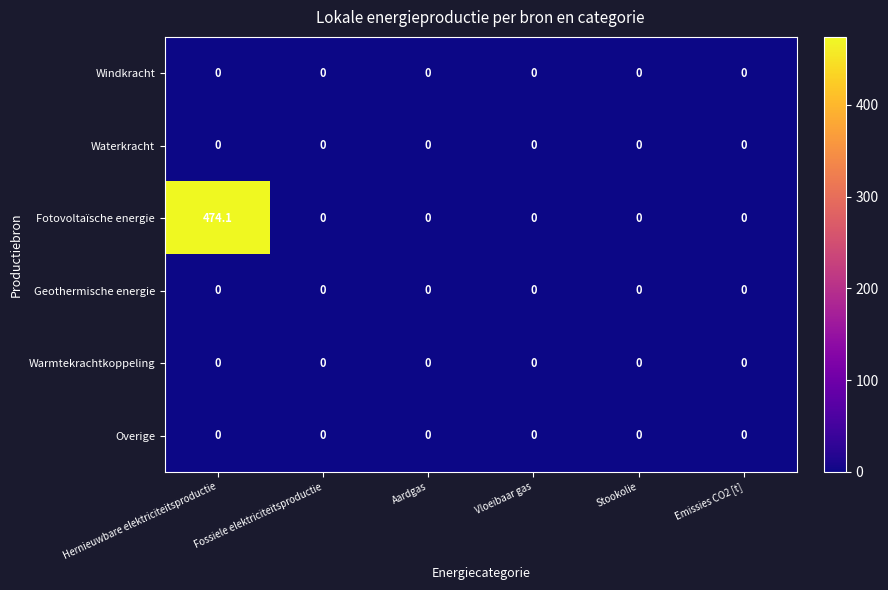

What is the spread (max minus min) of values at Hernieuwbare elektriciteitsproductie?

474.1